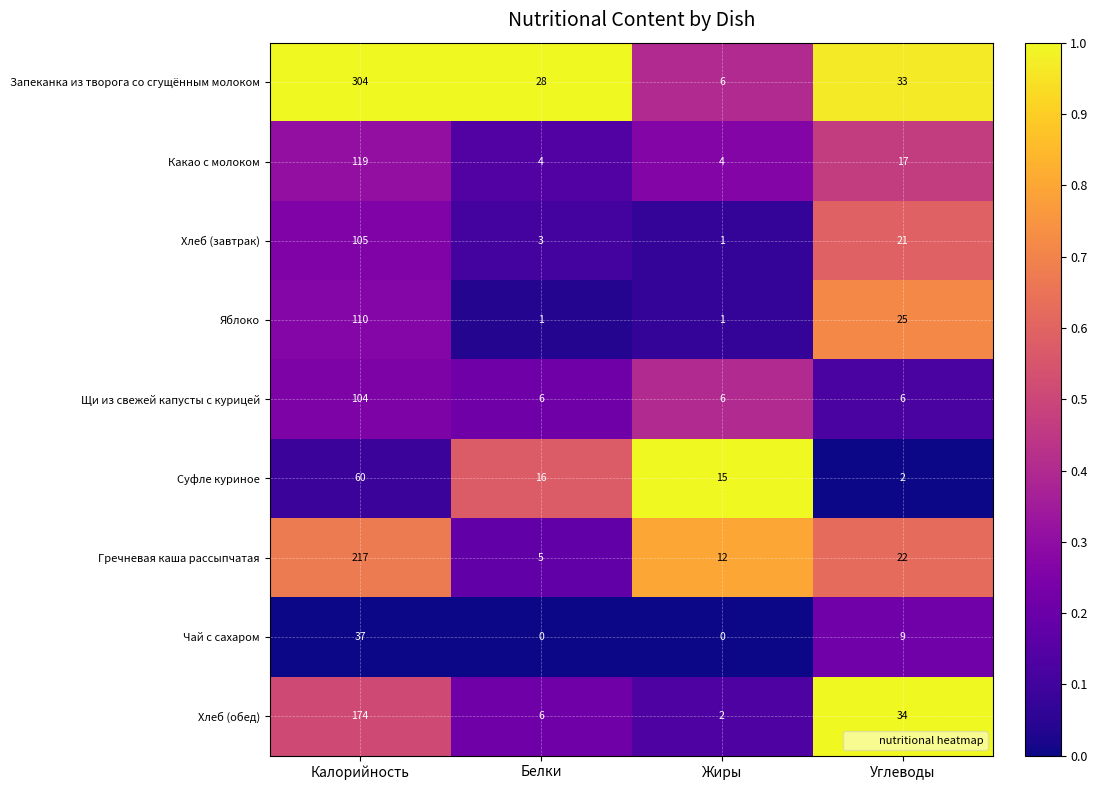

The Чай с сахаром series shows 37 at Калорийность. True or false?

True